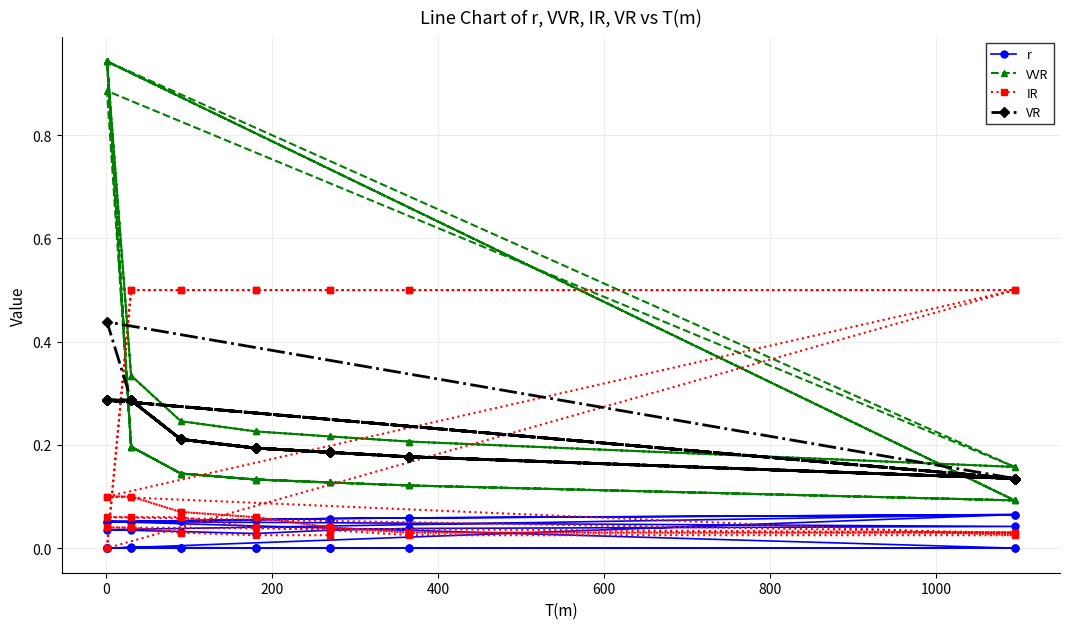

What is the difference between the second highest and minimum values in the IR series?

0.5